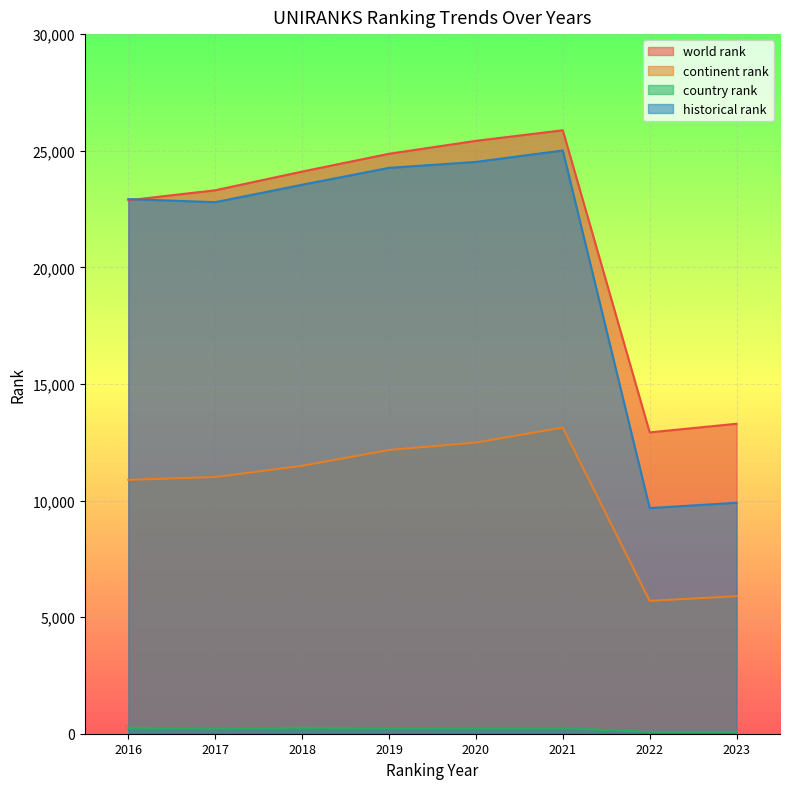

What is the sum of the world rank values at 2018 and 2017?

47410